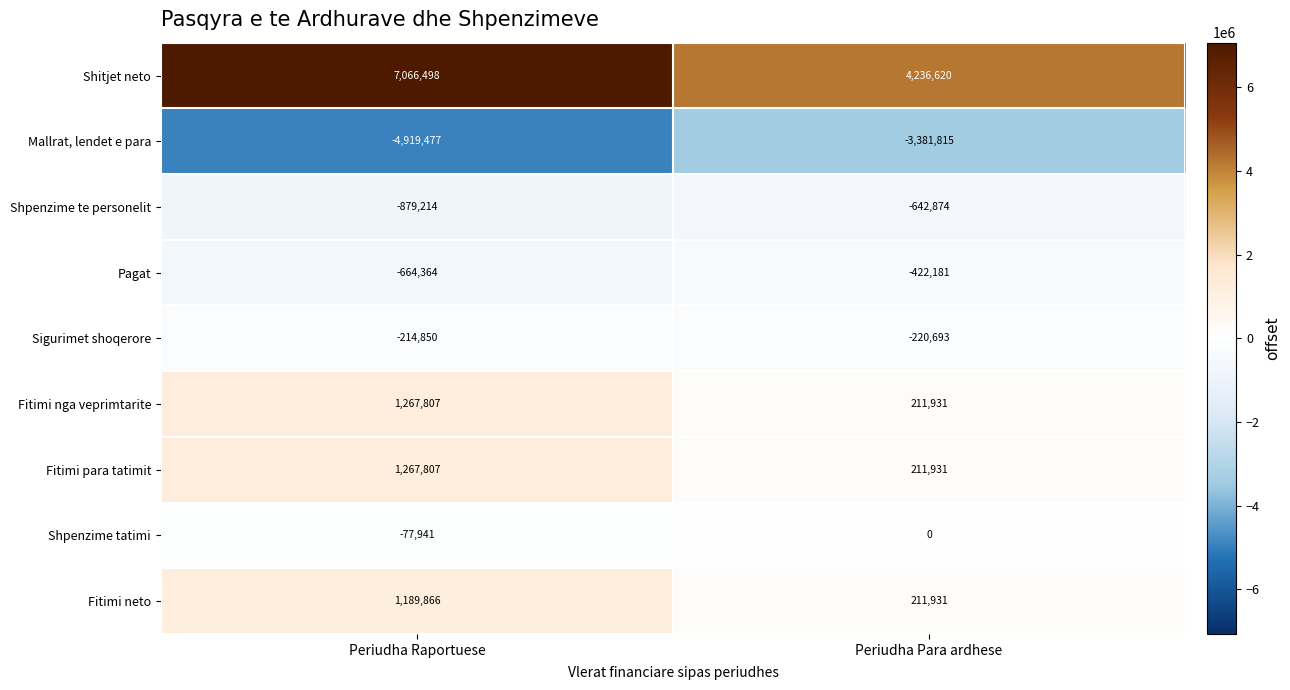

What is the difference between the maximum and minimum values in the Mallrat, lendet e para series?

1537662